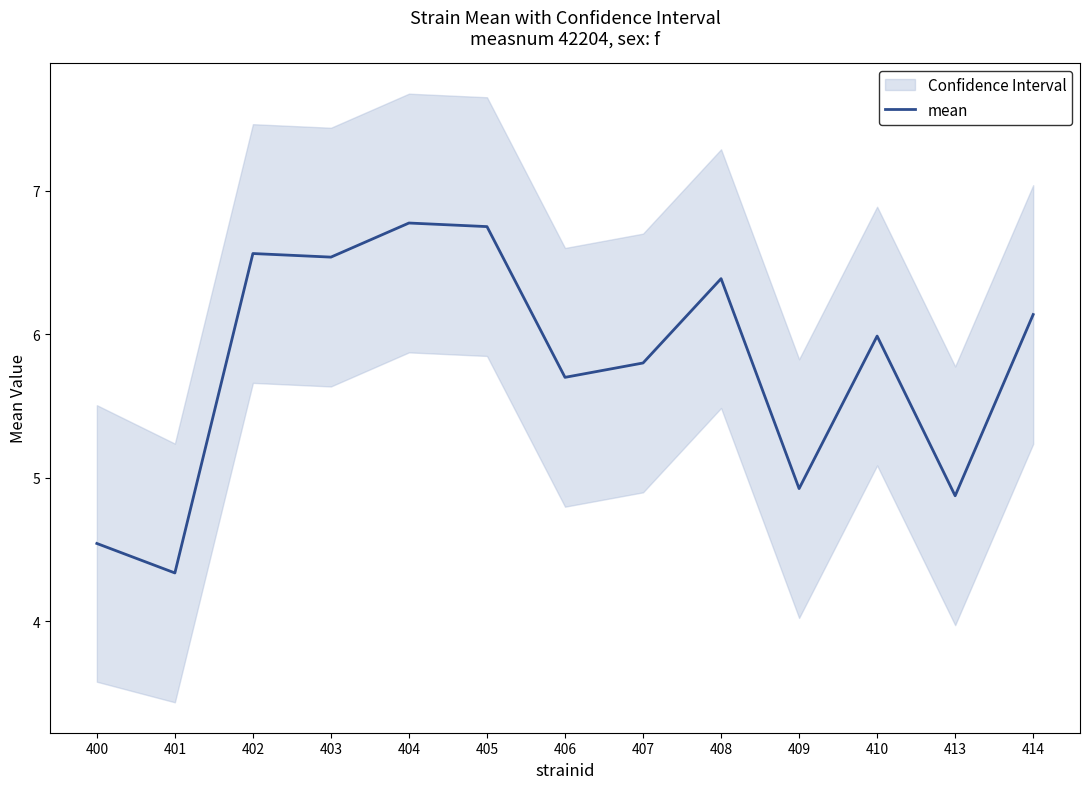

At which category does the data reach its first local peak?

402